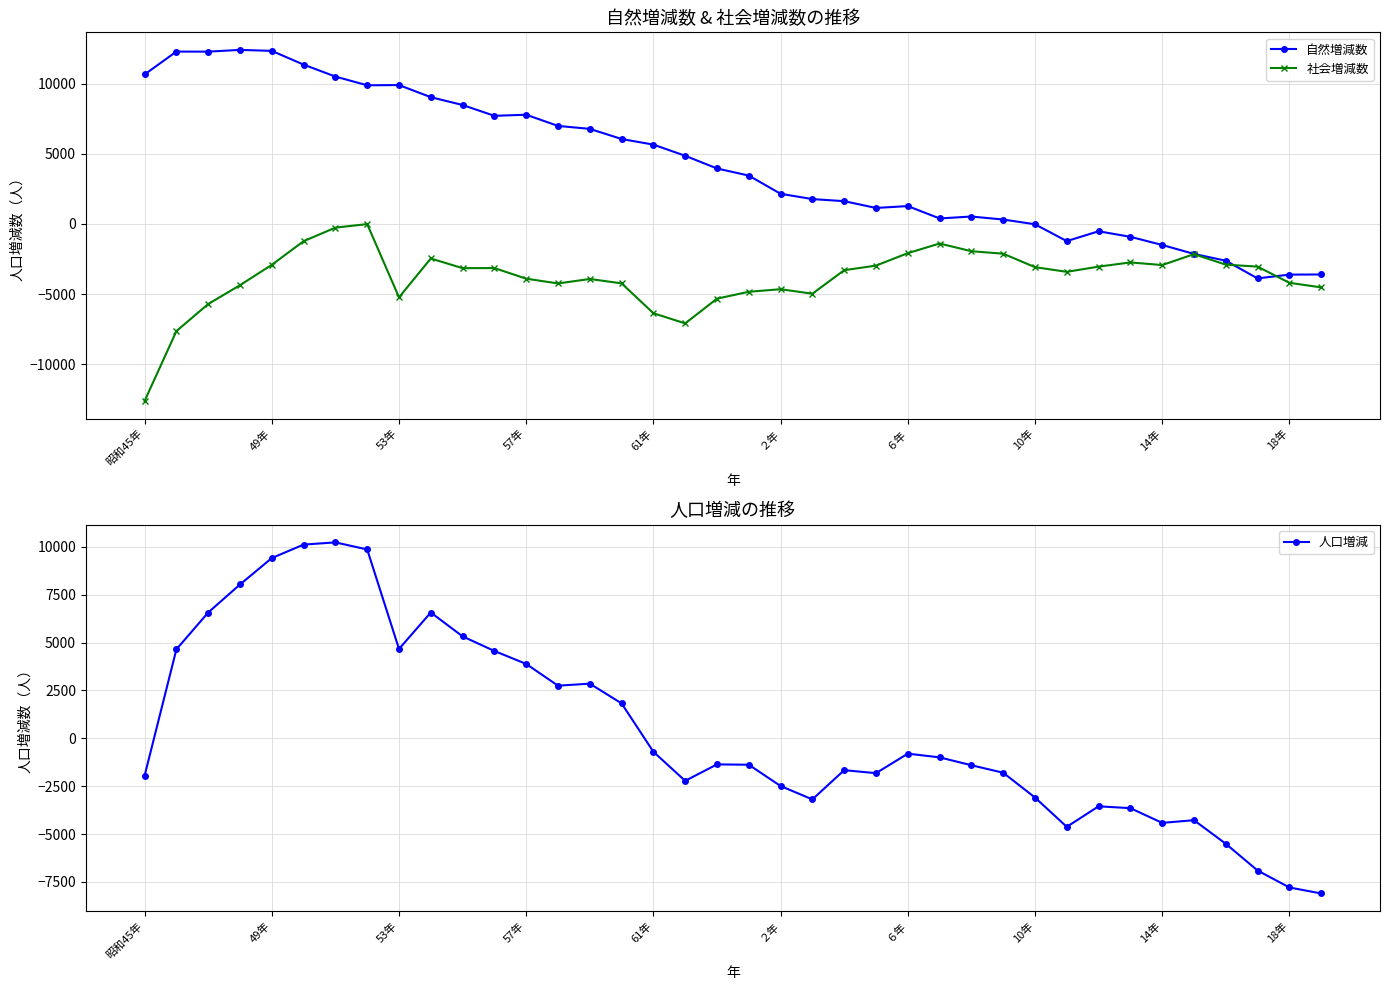

How many interior local valleys does the 自然増減数 series have?

7